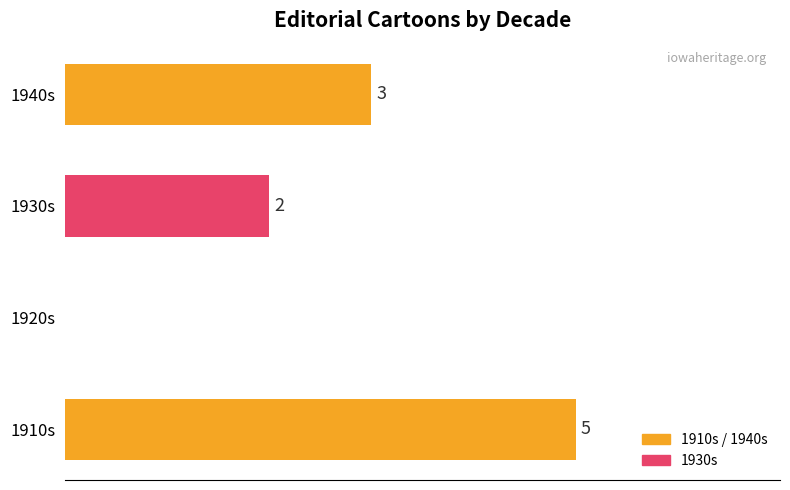

Where is the data nearest to the value 2?

1930s